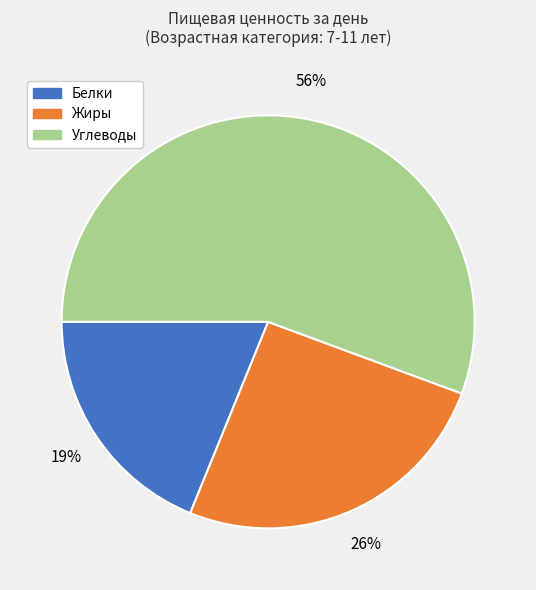

What is the smallest slice in the pie chart?

Белки